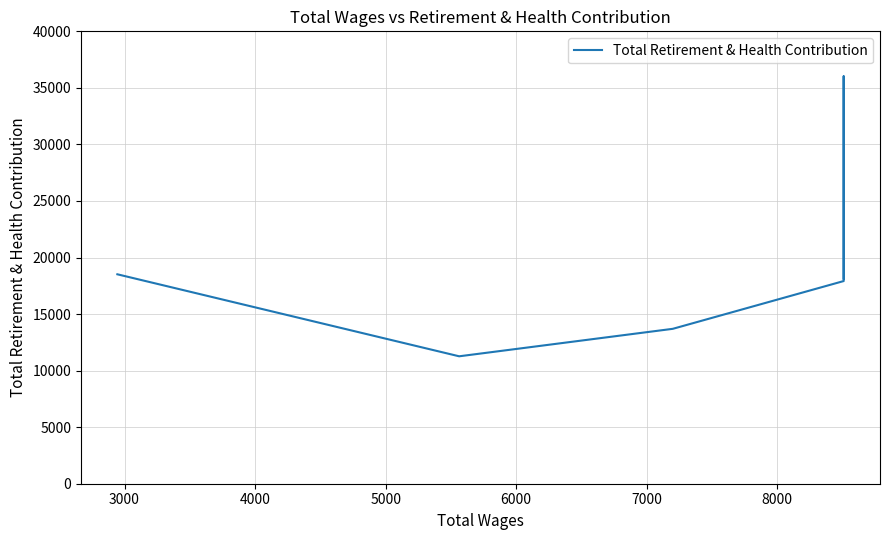

How many data points are less than 18141?

3